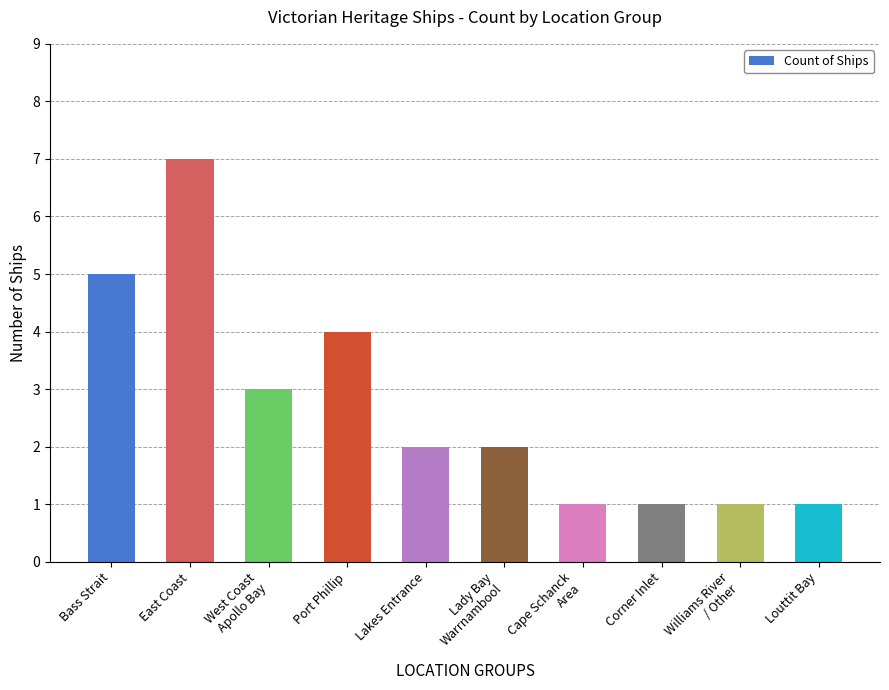

The chart shows a value of 7 at East Coast. True or false?

True